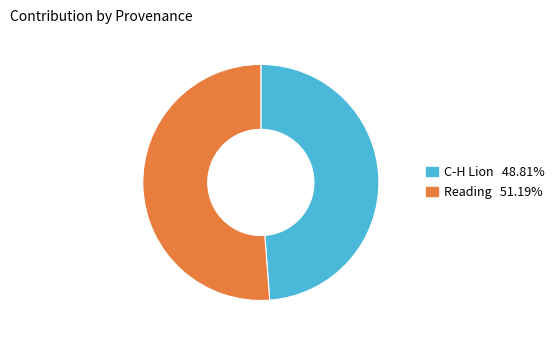

Which has a higher value, Reading or C-H Lion?

Reading